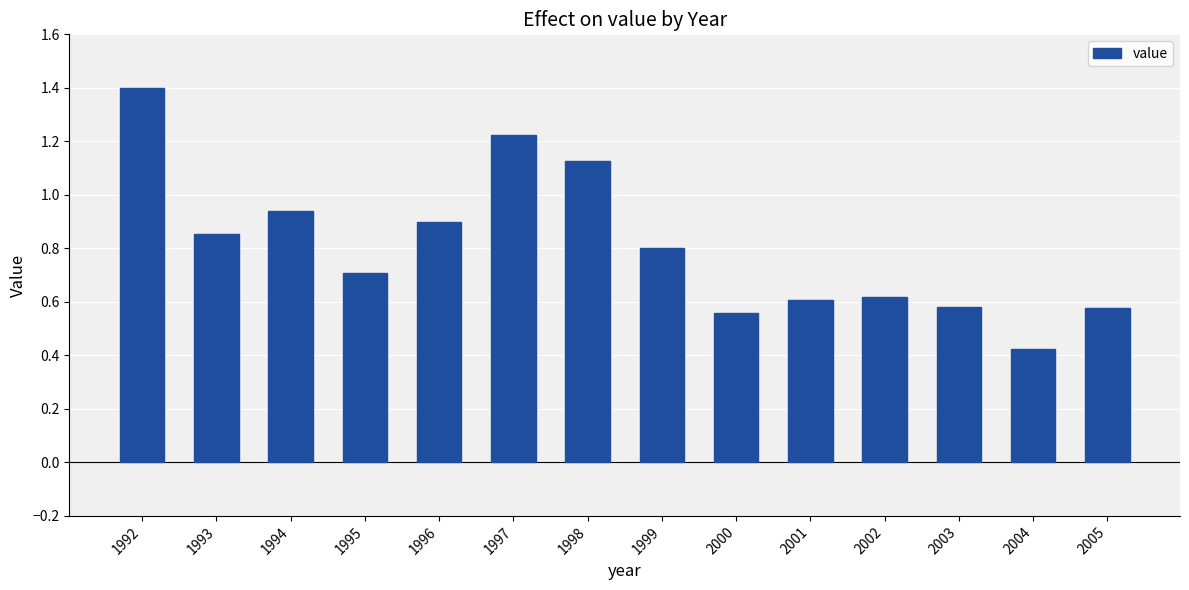

At which label is the value closest to 0?

2004